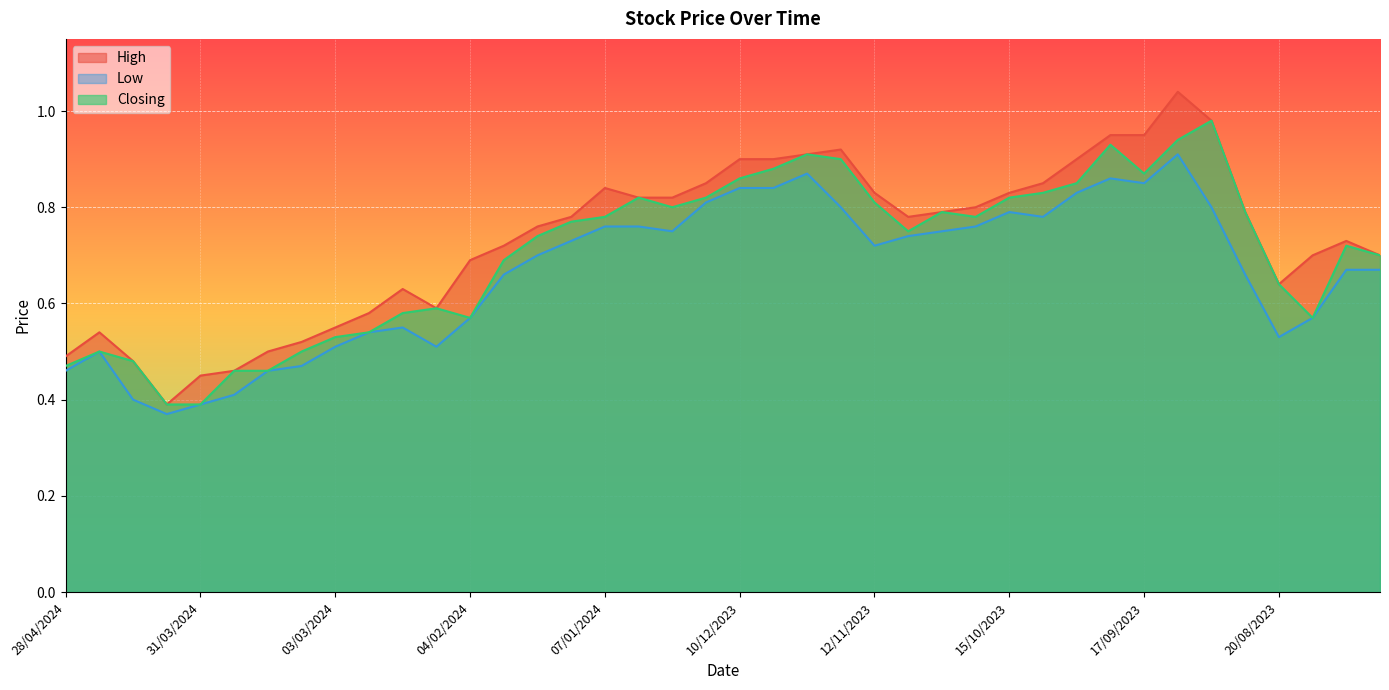

Is the value of High at 13/08/2023 greater than the value of Low at 31/03/2024?

Yes